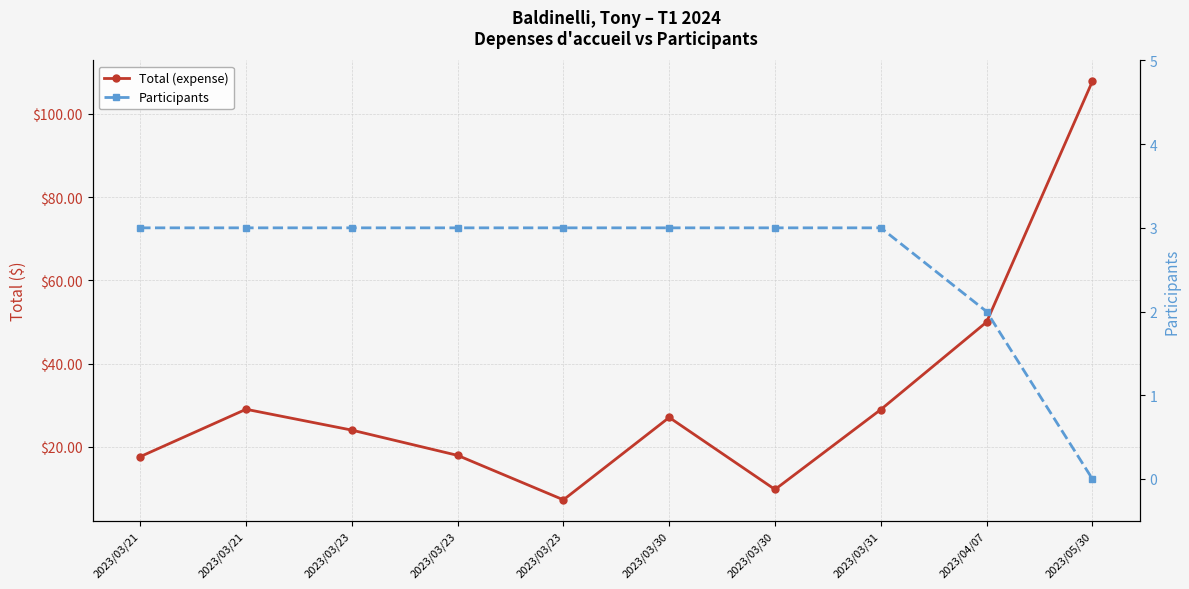

Which series has the widest spread of values?

Total (expense)